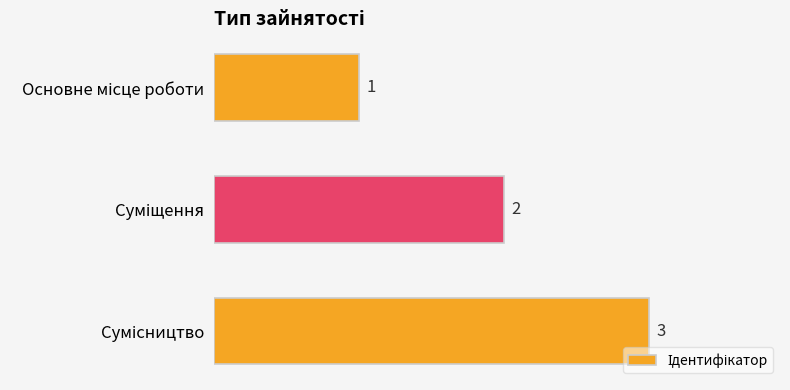

Are the bars grouped side by side (vs. stacked)?

No